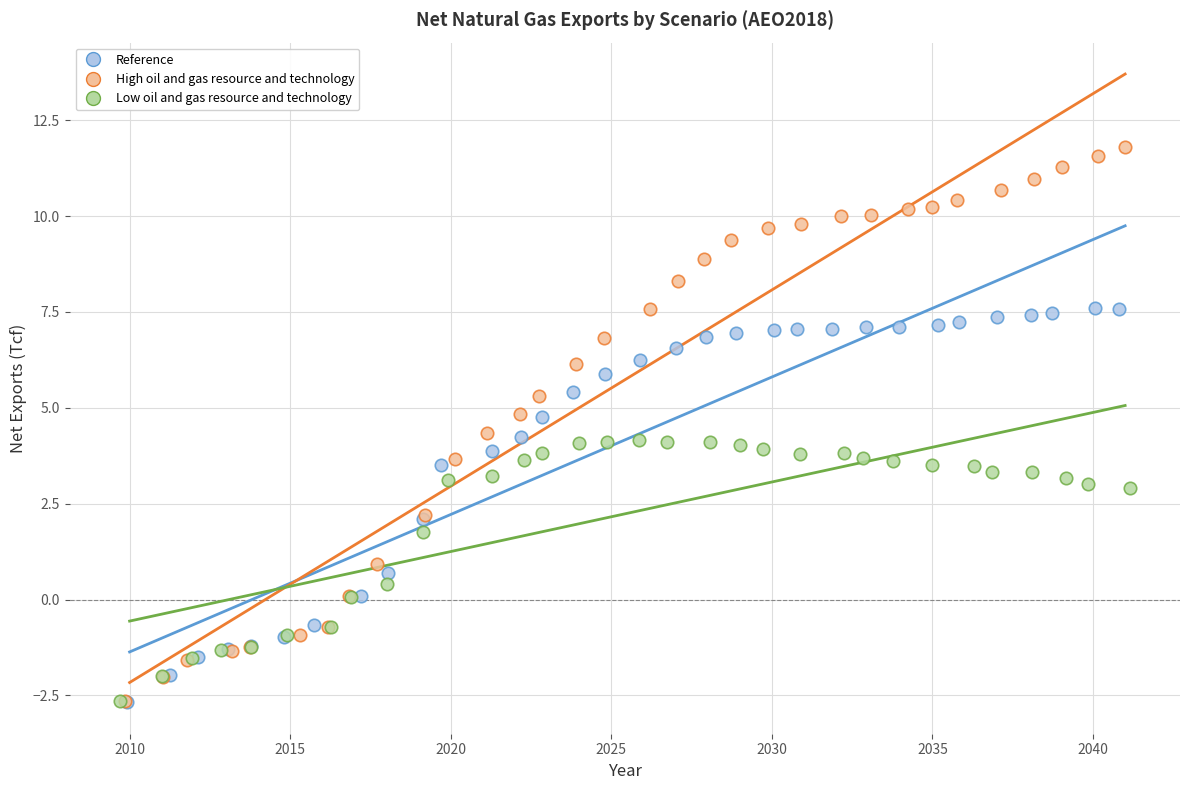

Which series contains the highest Y value?

High oil and gas resource and technology